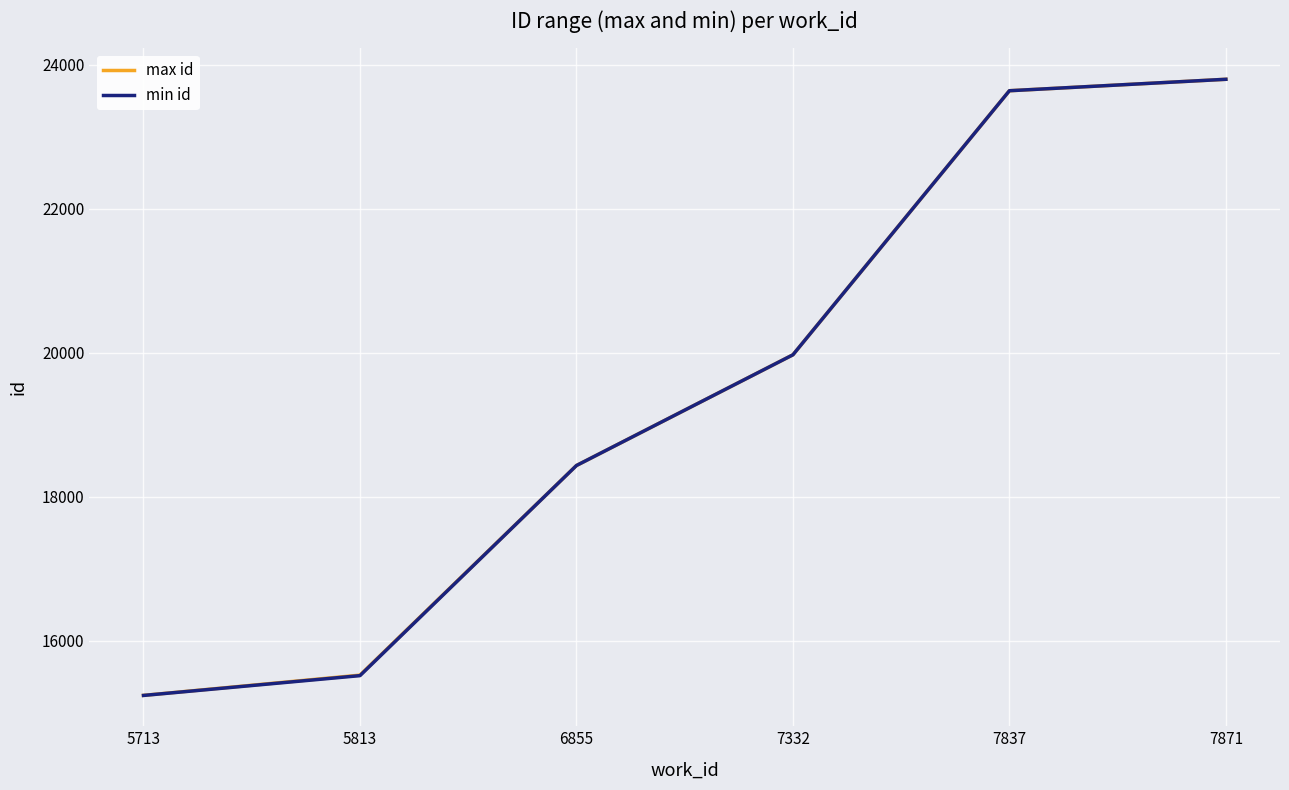

Is this an area chart (filled region under the line)?

No